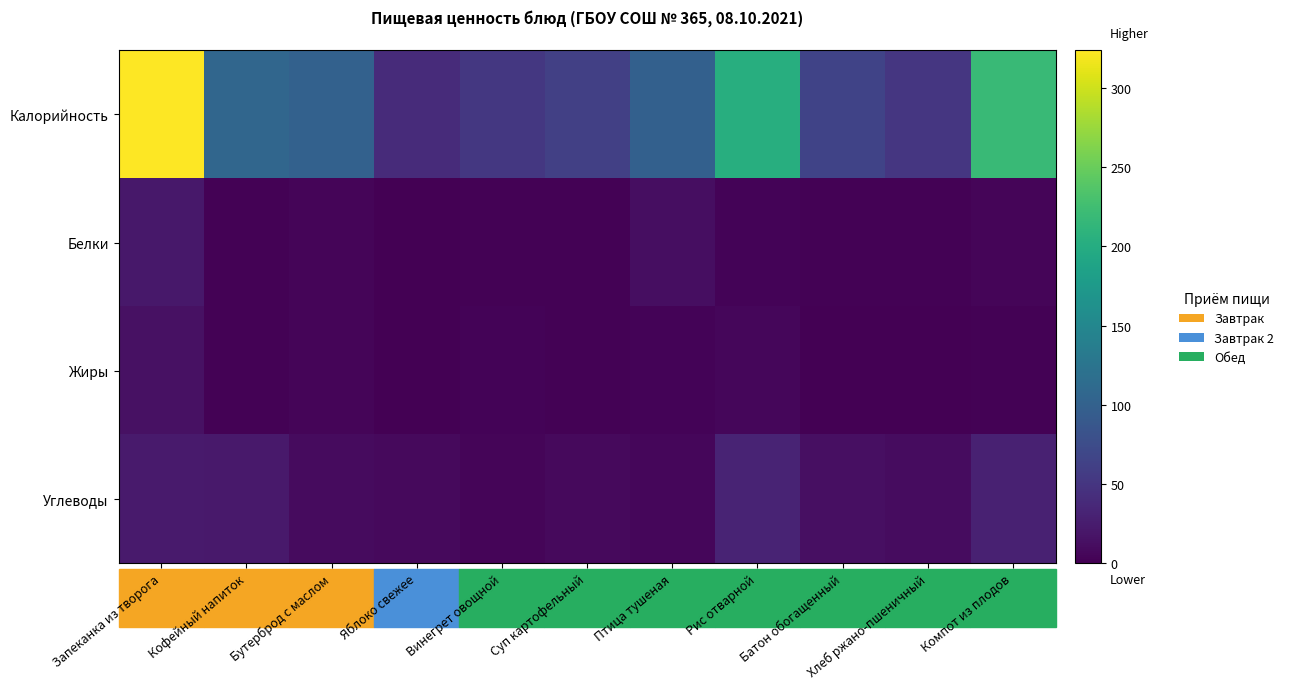

Between Кофейный напиток and Яблоко свежее, which series saw the biggest shift?

Калорийность